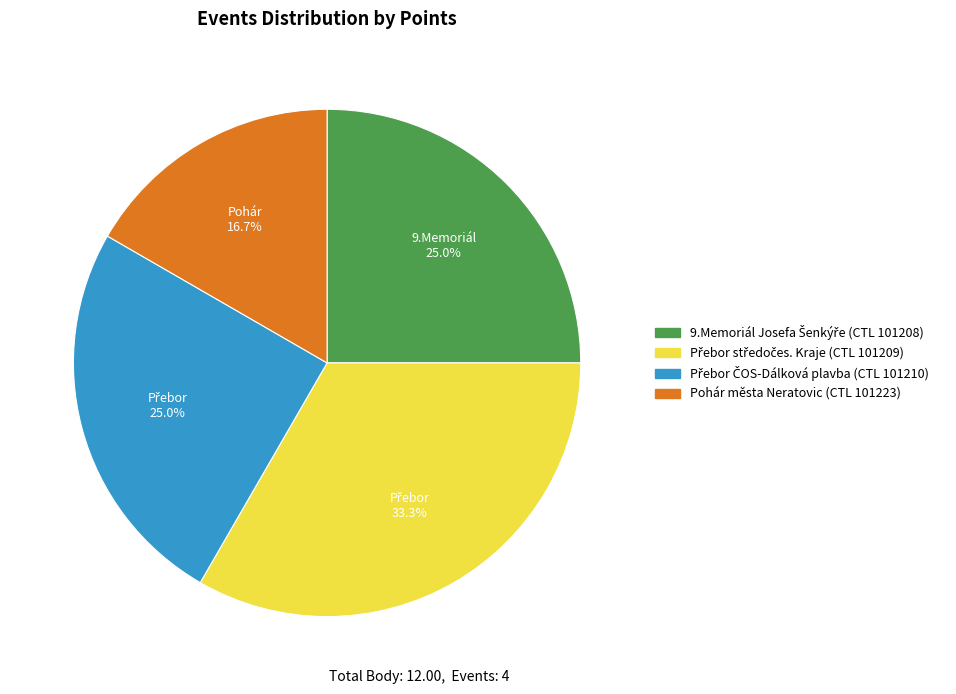

Is there a majority slice in this chart?

No